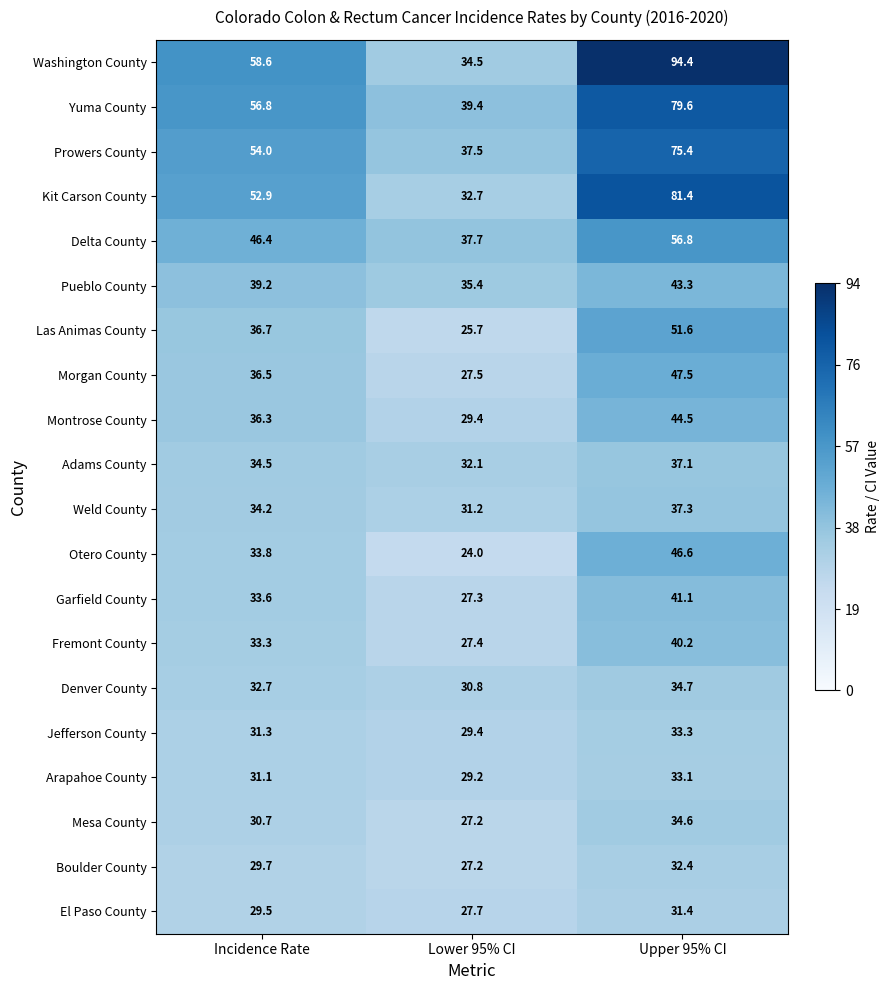

How many categories are shown in the chart?

3